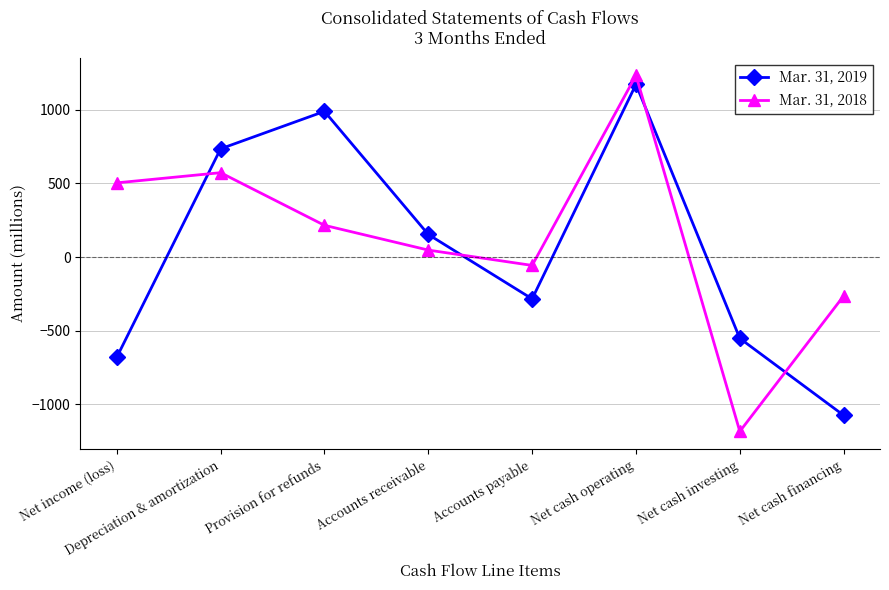

Which series has the largest total across all categories?

Mar. 31, 2018